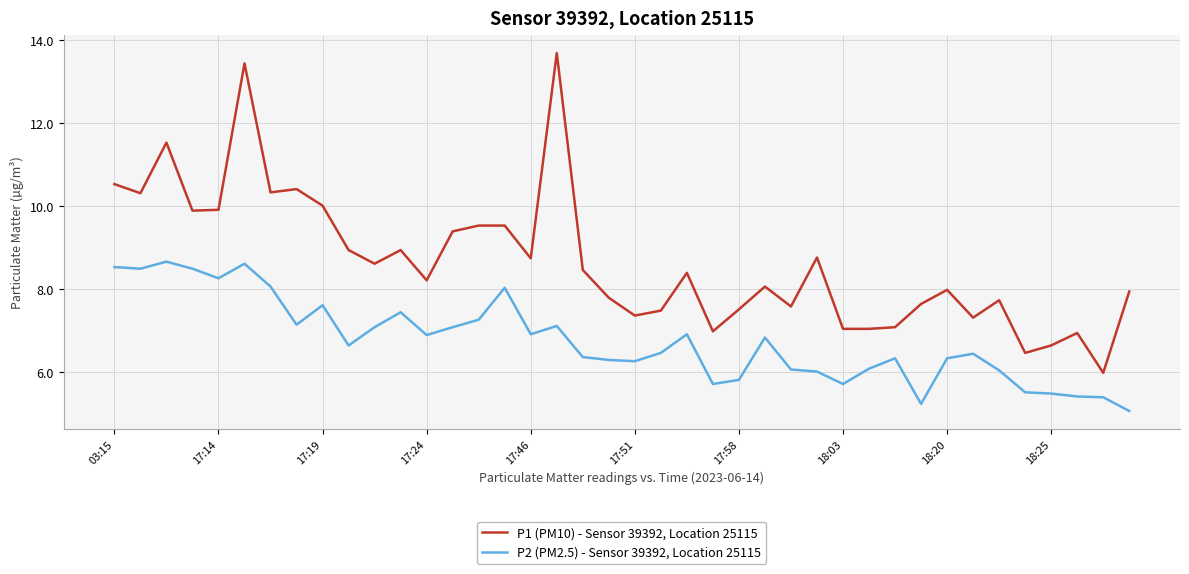

Which series has the largest total across all categories?

P1 (PM10) - Sensor 39392, Location 25115